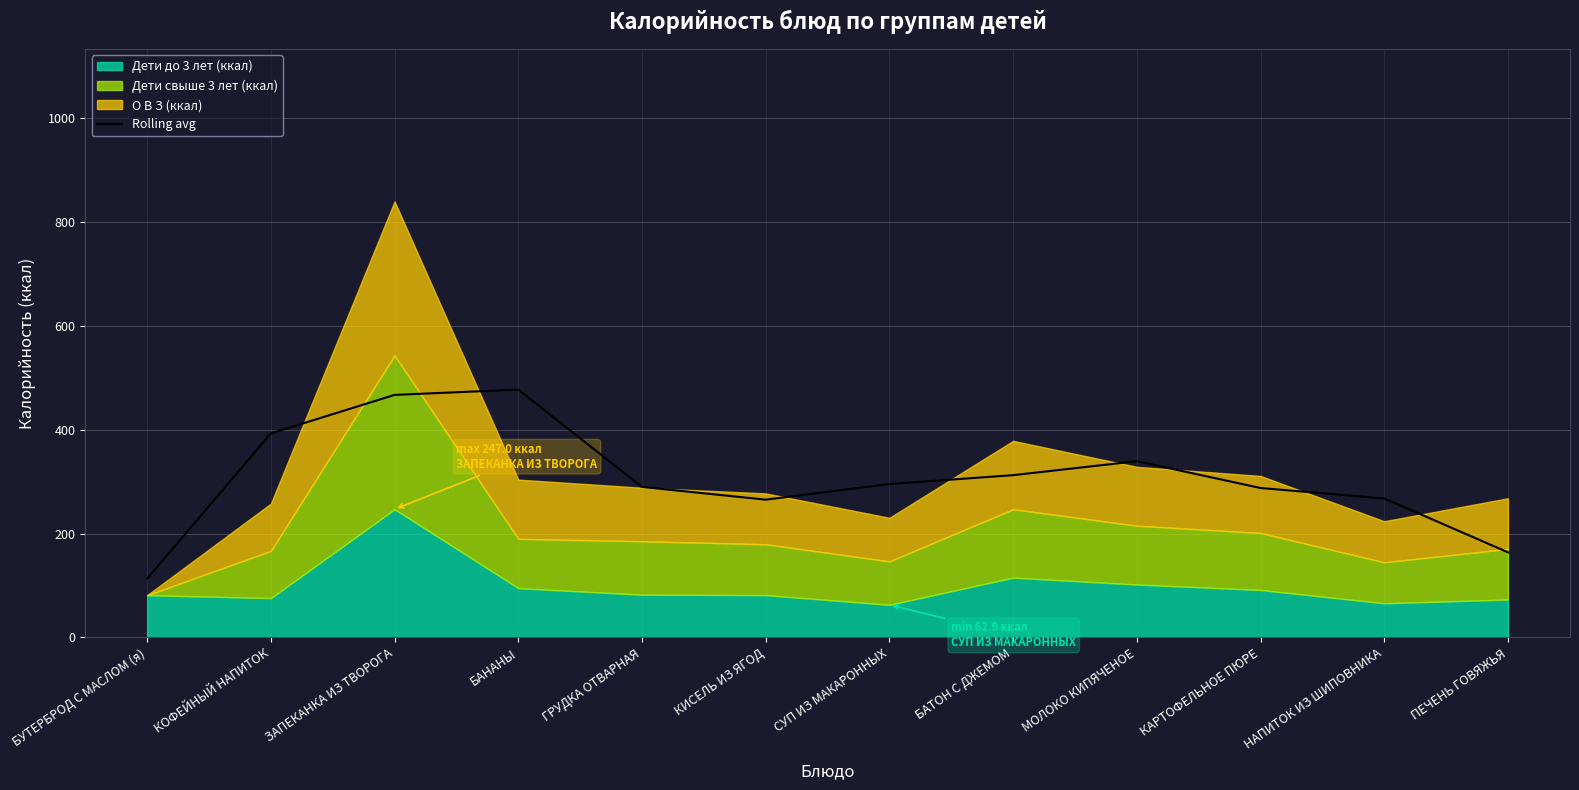

What is the label of the 3rd point from the right?

КАРТОФЕЛЬНОЕ ПЮРЕ